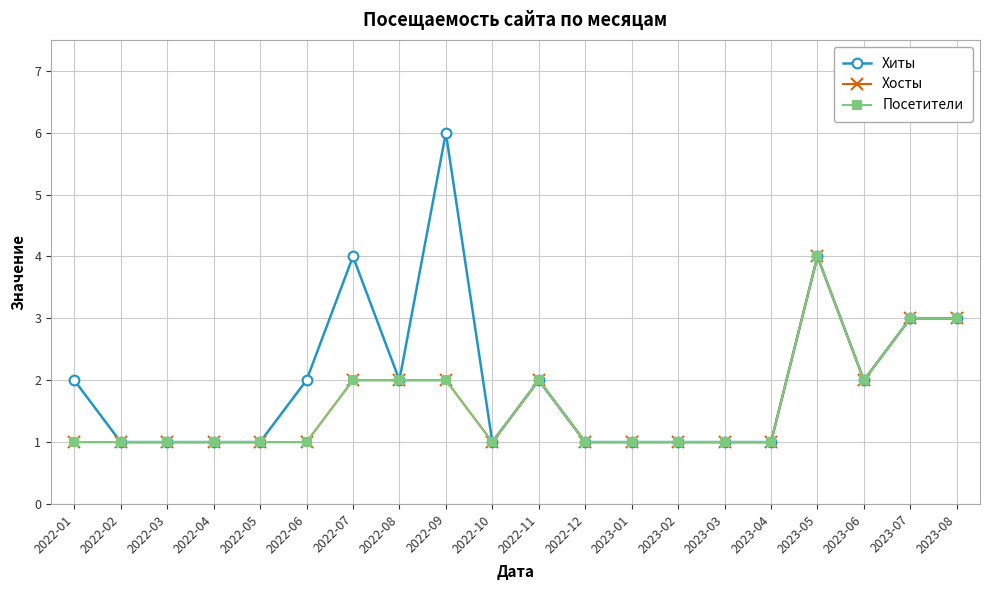

What is the highest value of the Хиты series?

6